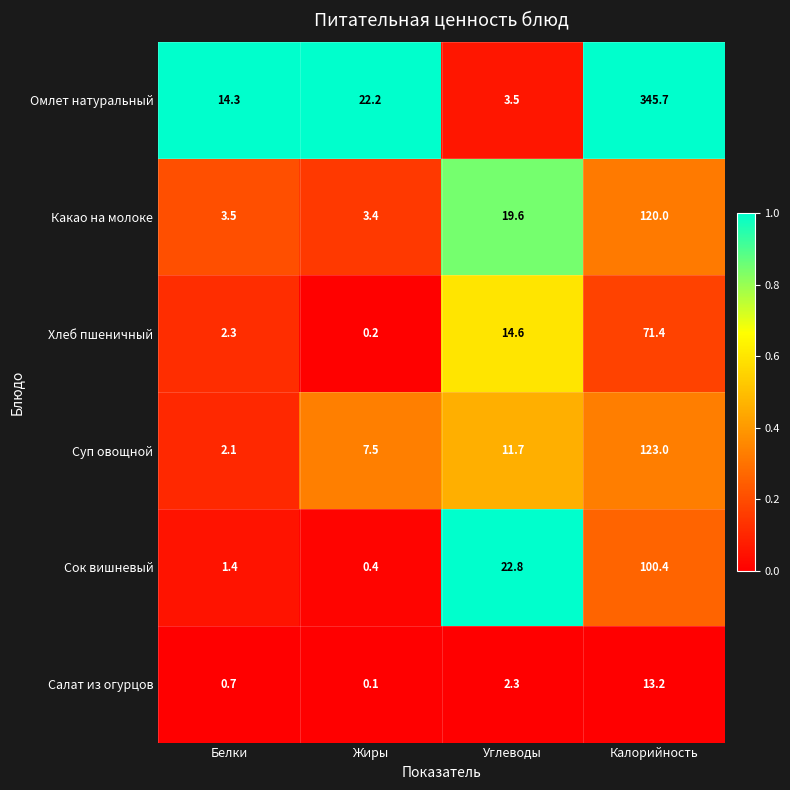

At which category is the sum across all series the highest?

Калорийность